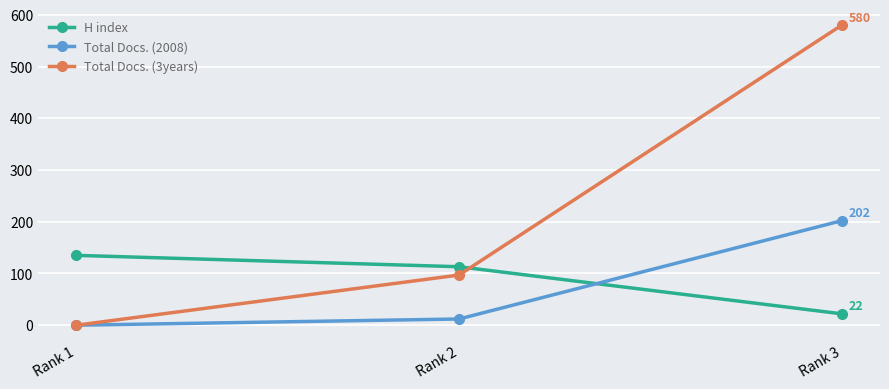

At how many categories does at least one series exceed 502?

1